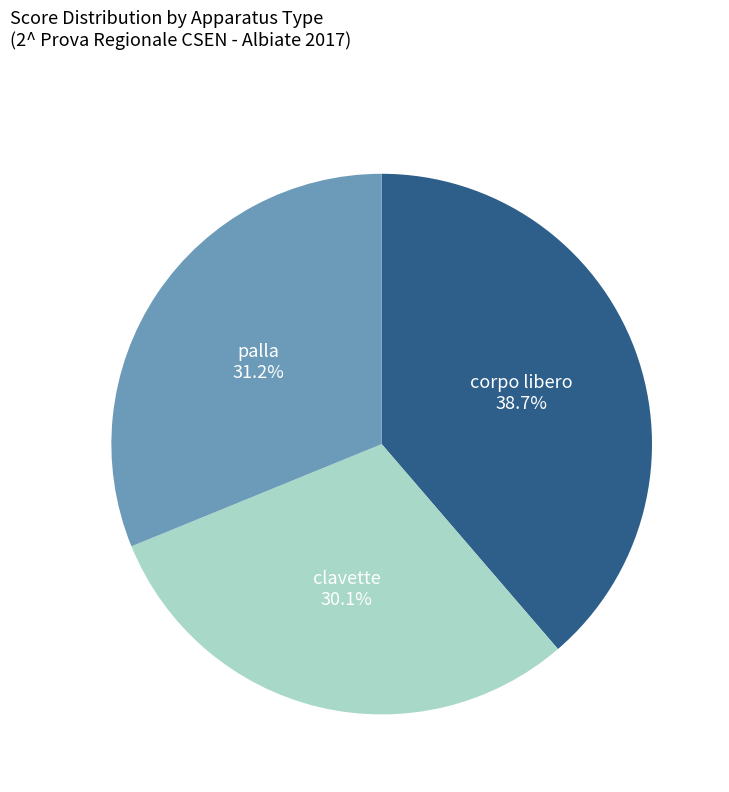

Rank the categories by value from highest to lowest.

corpo libero, palla, clavette